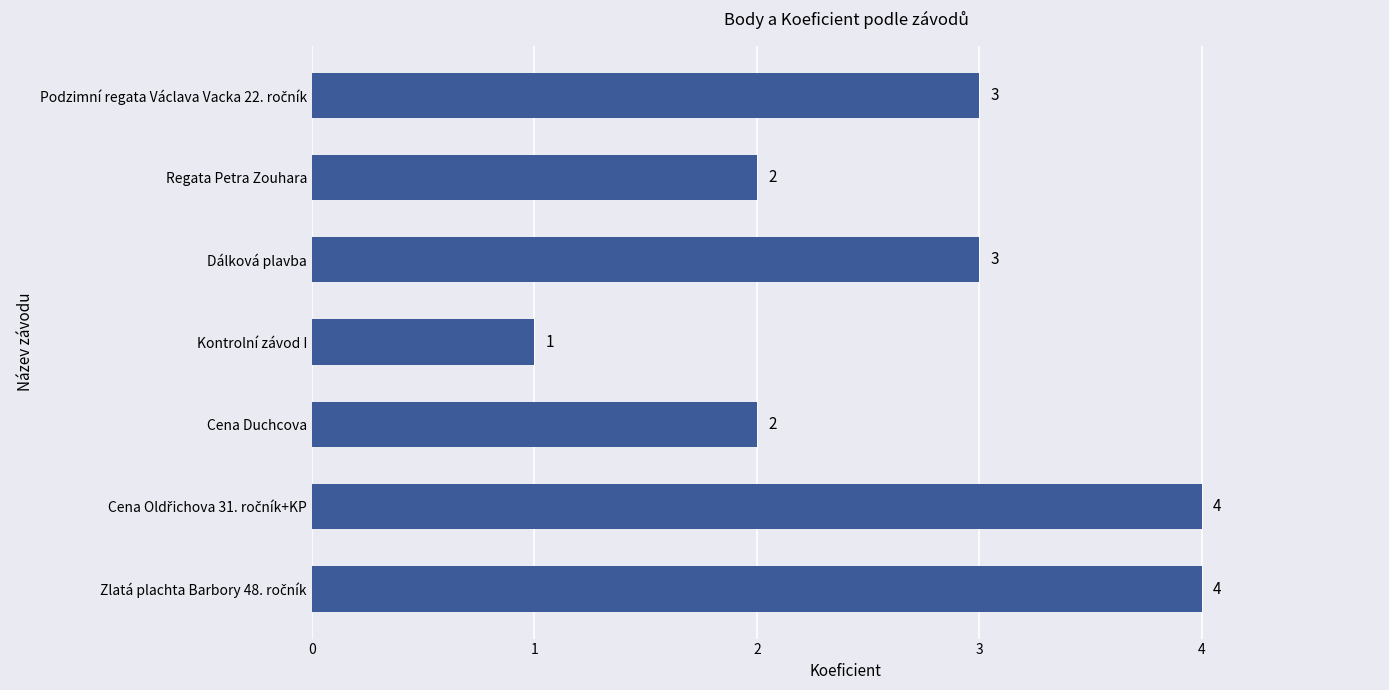

Count the values in the range 2 to 4.

6